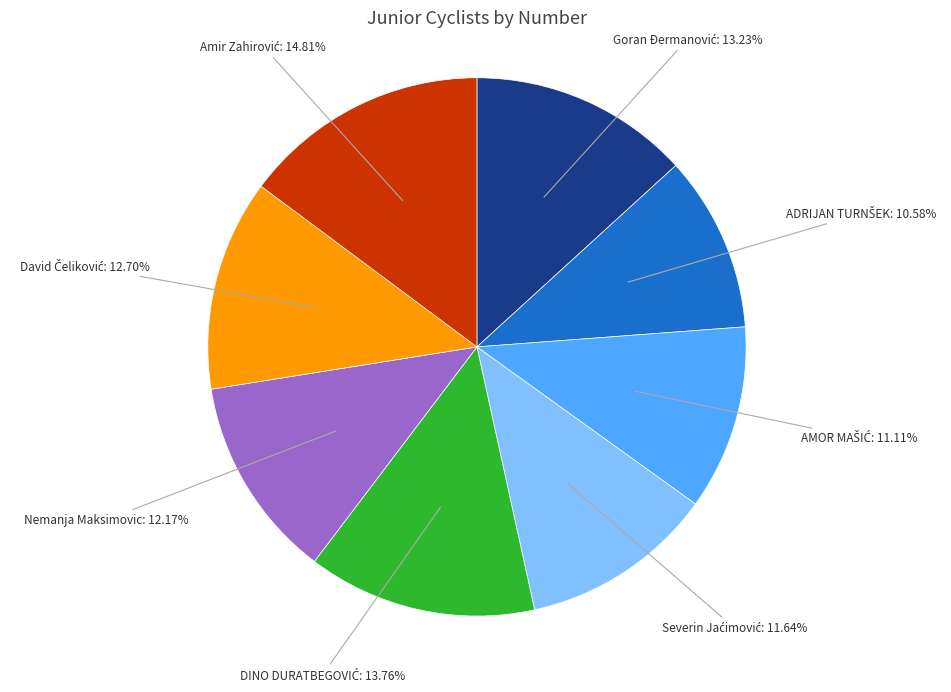

Is there any slice that represents more than half of the pie?

No